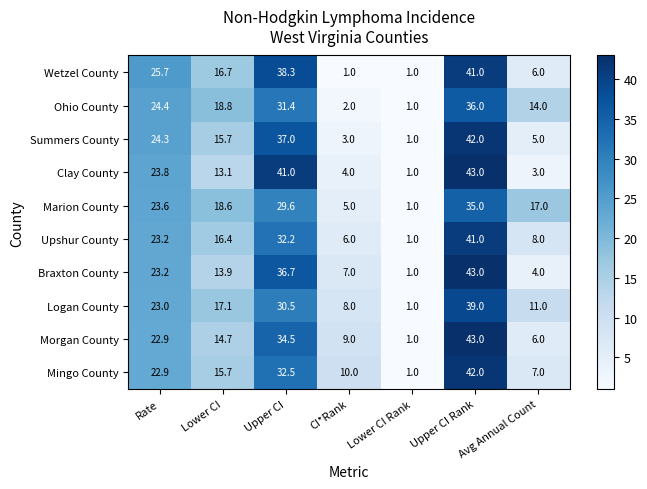

What is the maximum value for Logan County?

39.0